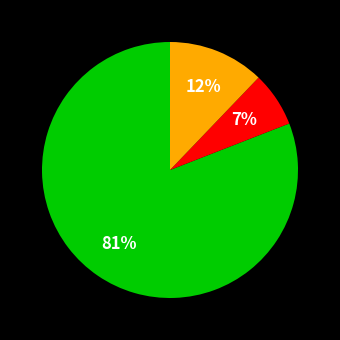

To the nearest percent, what is the average slice percentage?

33%